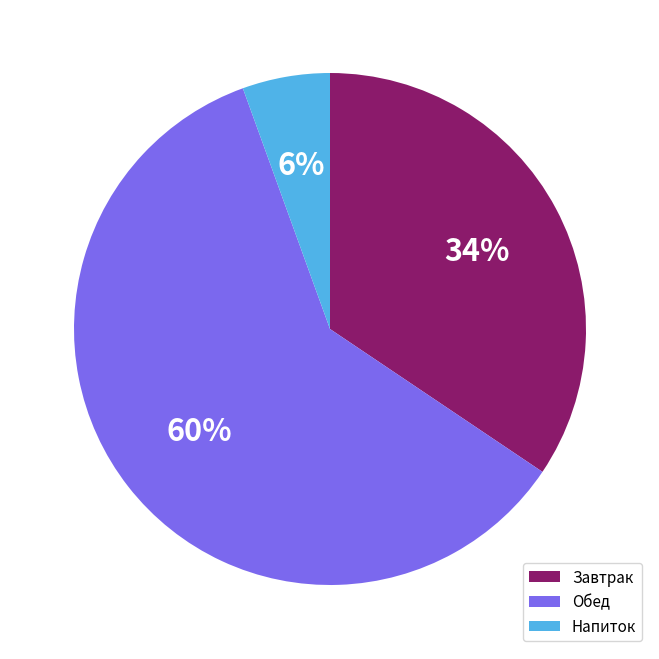

Is it true that Напиток is 6% of the pie?

True